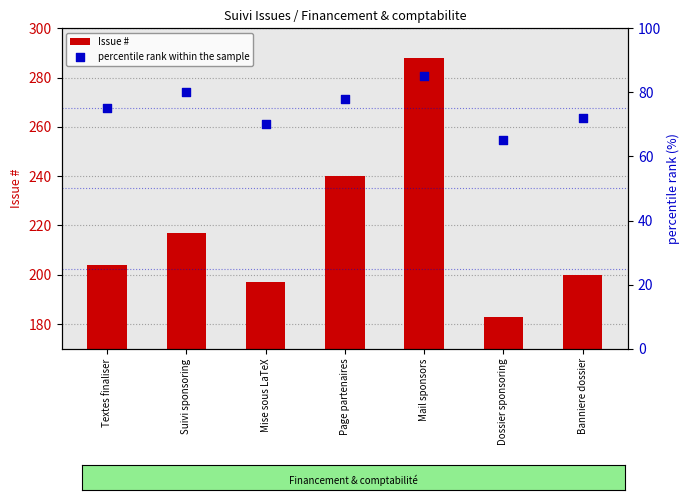

What is the total value across all series at Suivi sponsoring?

297